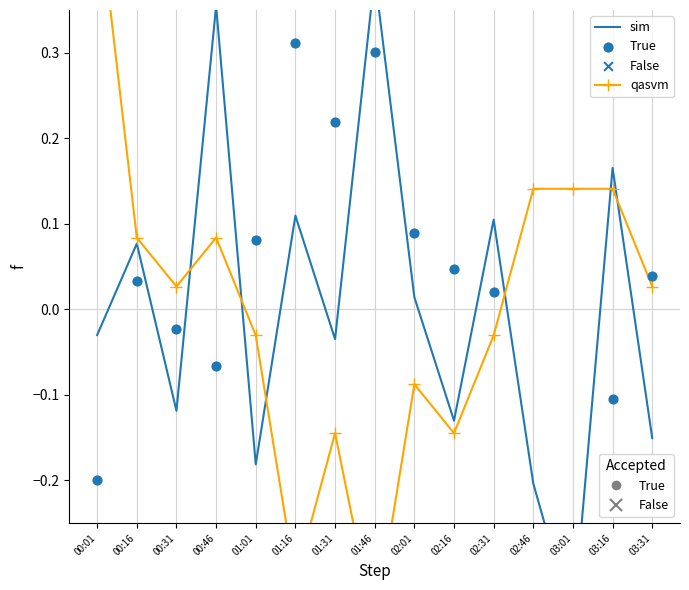

Is the value of qasvm at 02:16 greater than the value of True at 01:31?

No